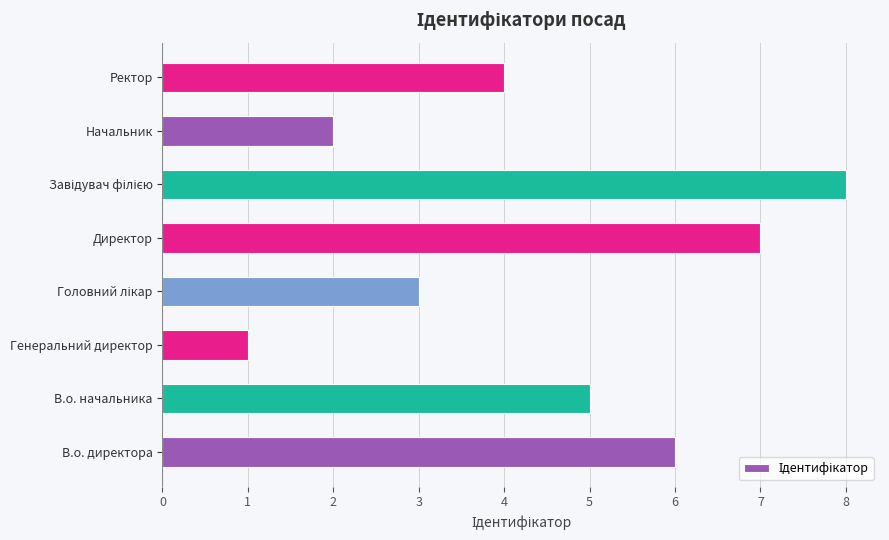

Count the values in the range 3 to 7.

5